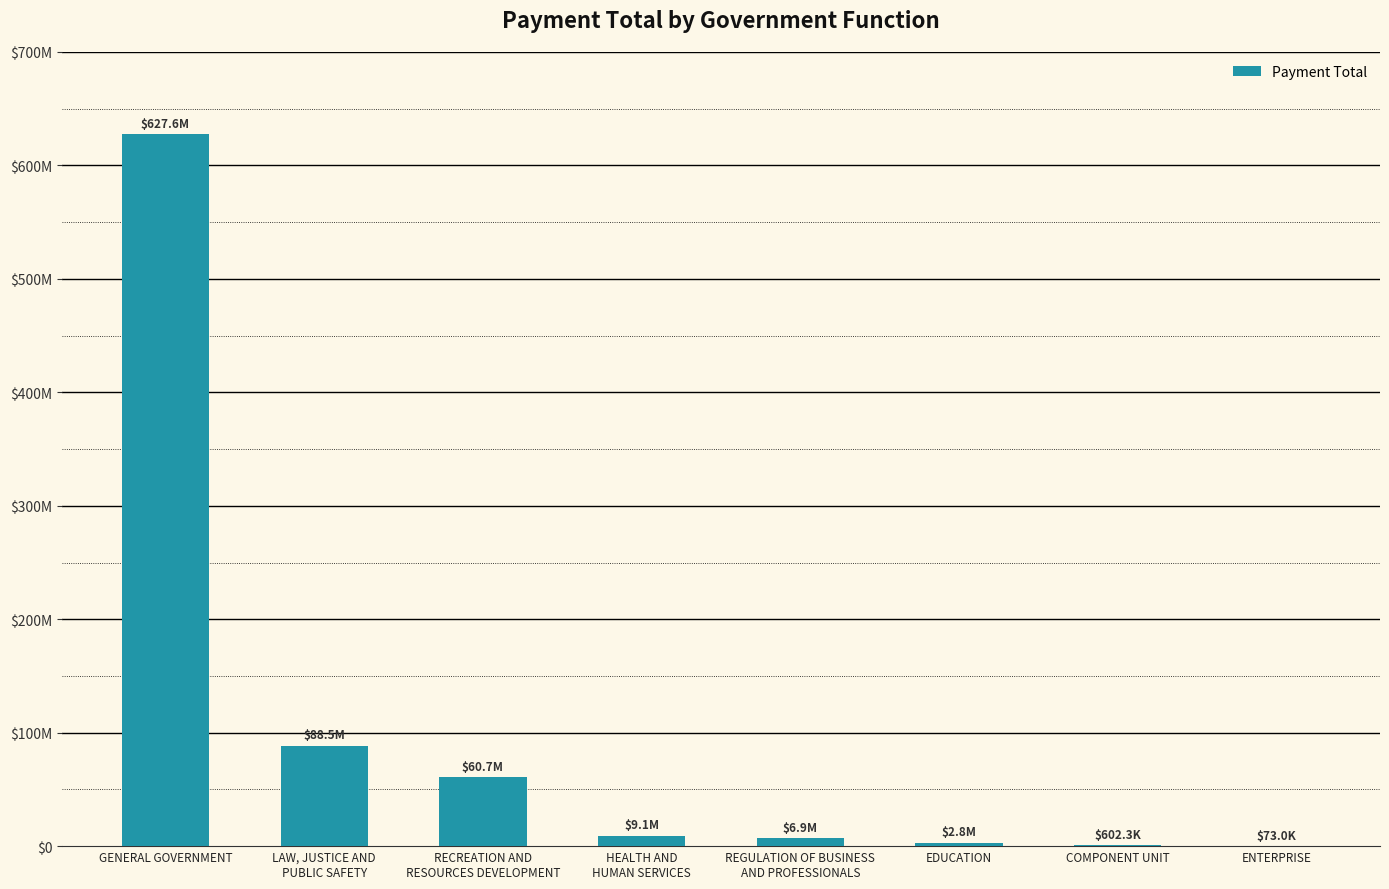

Rank the categories by value from lowest to highest.

ENTERPRISE, COMPONENT UNIT, EDUCATION, REGULATION OF BUSINESS
AND PROFESSIONALS, HEALTH AND
HUMAN SERVICES, RECREATION AND
RESOURCES DEVELOPMENT, LAW, JUSTICE AND
PUBLIC SAFETY, GENERAL GOVERNMENT